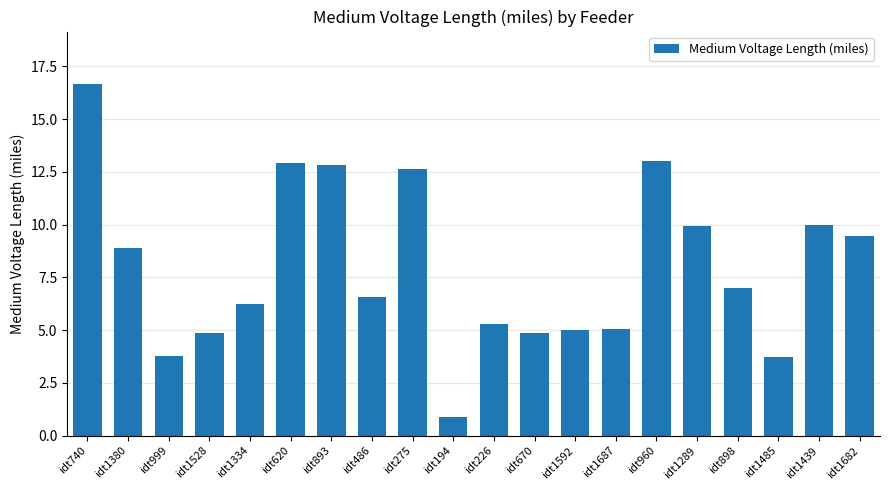

The chart shows a value of 5.8 at idt893. True or false?

False